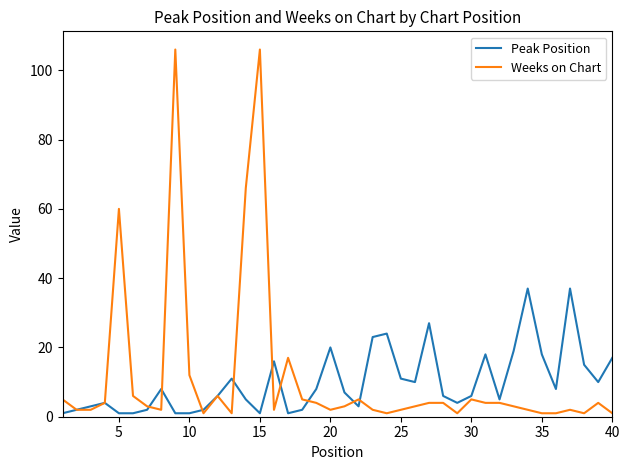

How many distinct data groups are displayed?

2